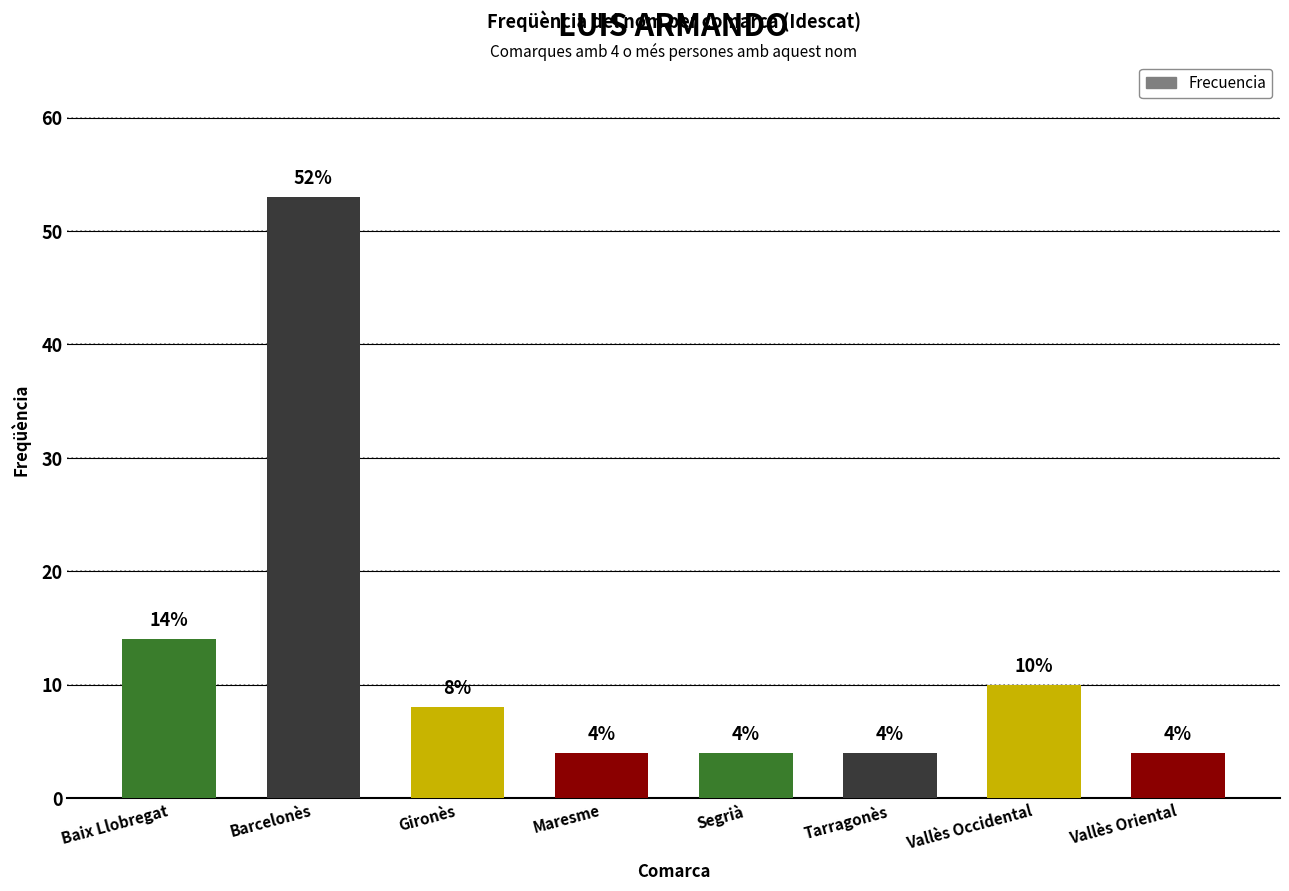

What is the label of the 8th bar from the left?

Vallès Oriental